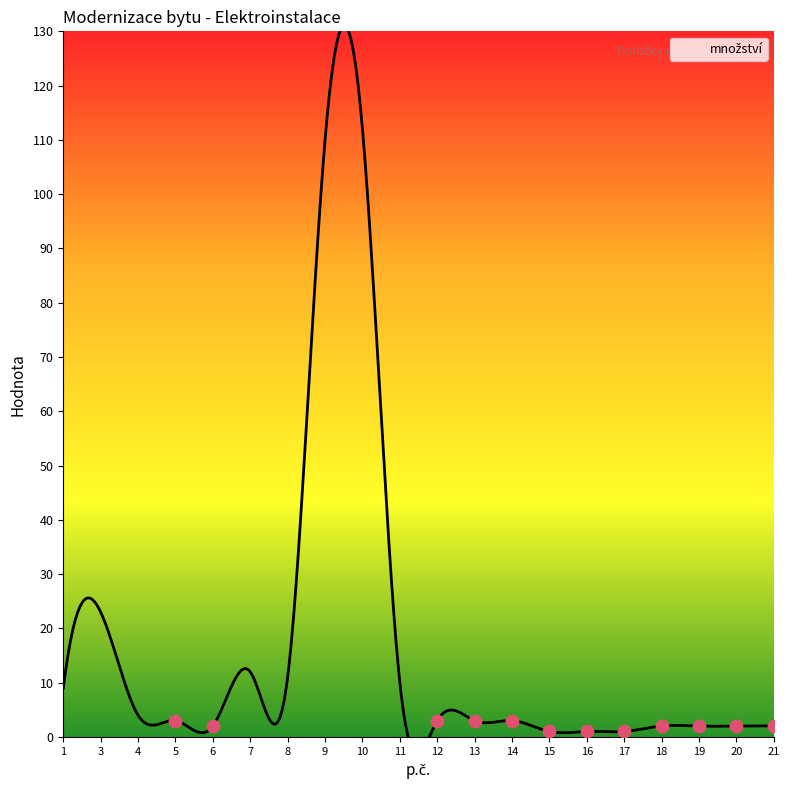

Is the value of cena celkem at 11 greater than the value of množství at 9?

No